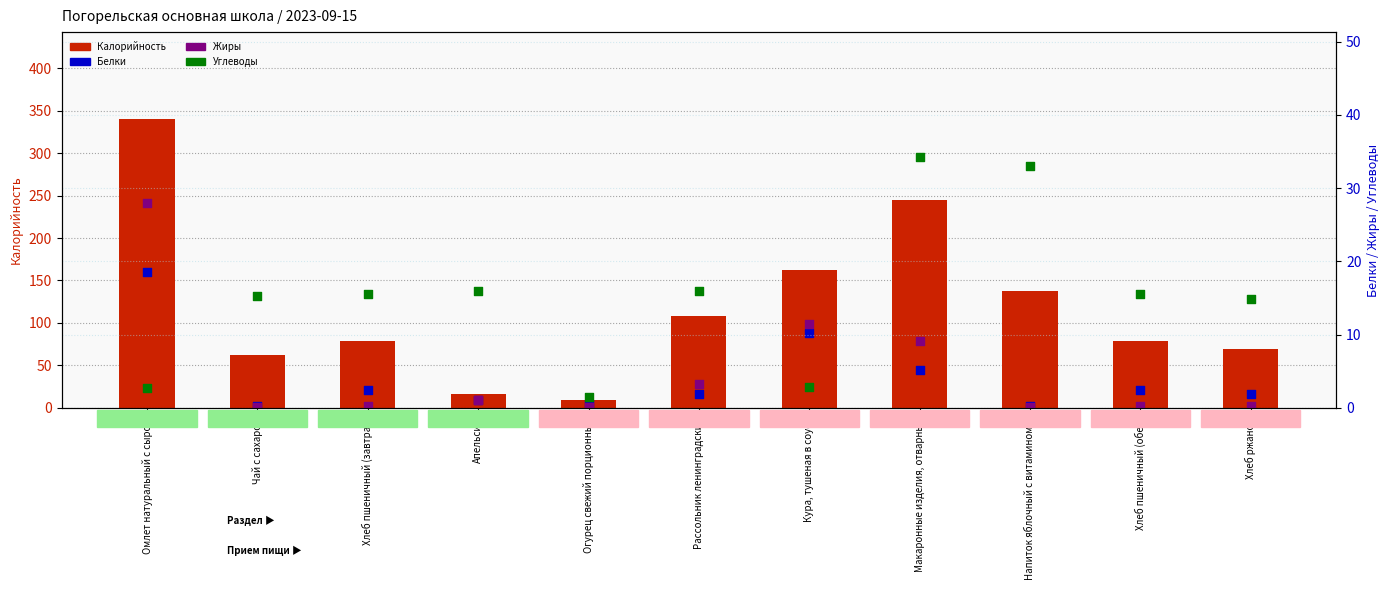

What is the total value across all series at Хлеб пшеничный (обед)?

96.8